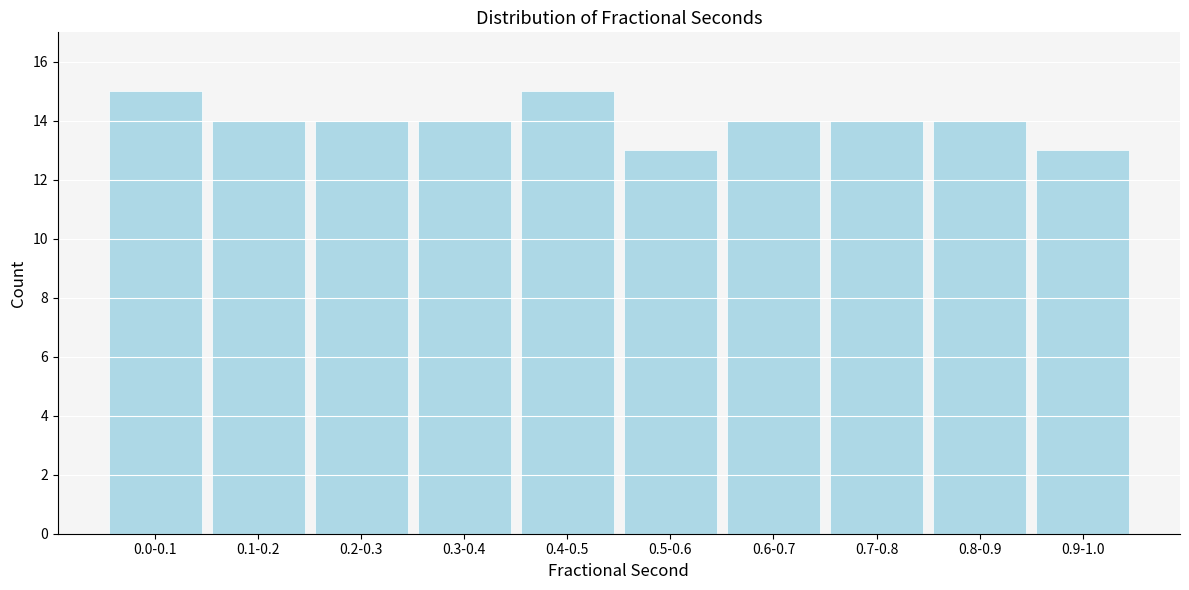

Reading left to right, extract all data points from this chart.

0.0-0.1=15	0.1-0.2=14	0.2-0.3=14	0.3-0.4=14	0.4-0.5=15	0.5-0.6=13	0.6-0.7=14	0.7-0.8=14	0.8-0.9=14	0.9-1.0=13